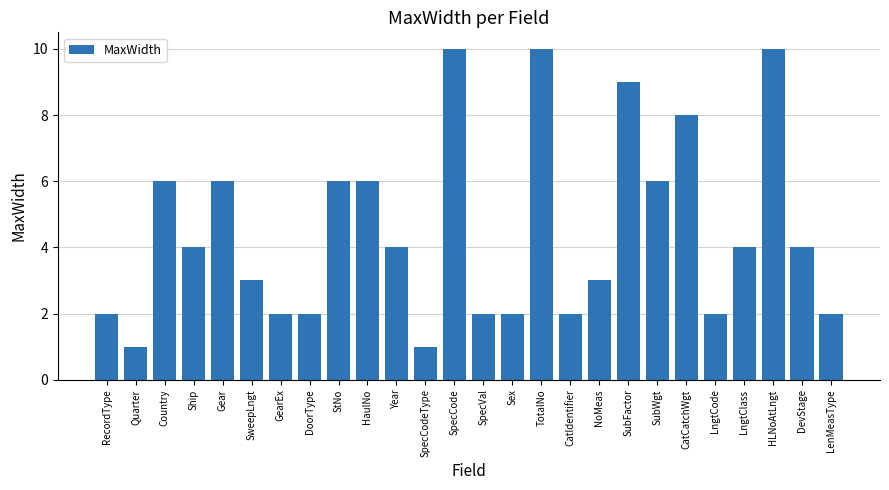

The chart shows a value of 2 at Gear. True or false?

False